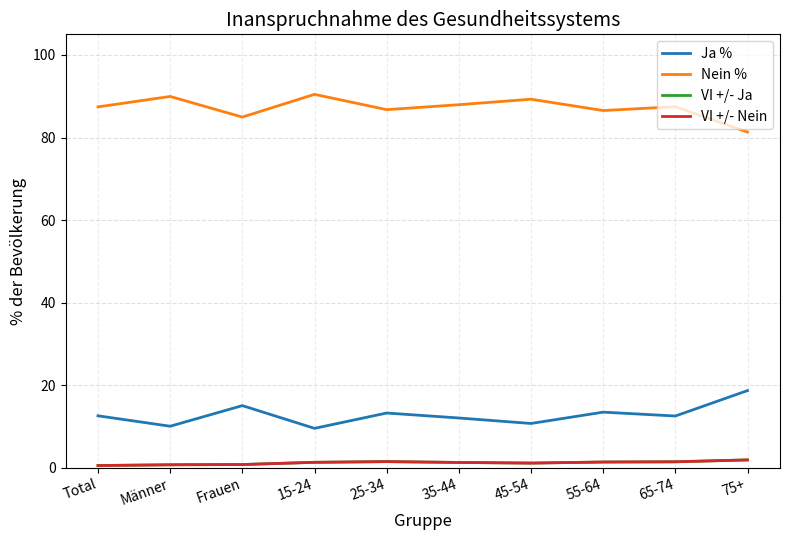

What are all the series names shown in the legend?

Ja %, Nein %, VI +/- Ja, VI +/- Nein